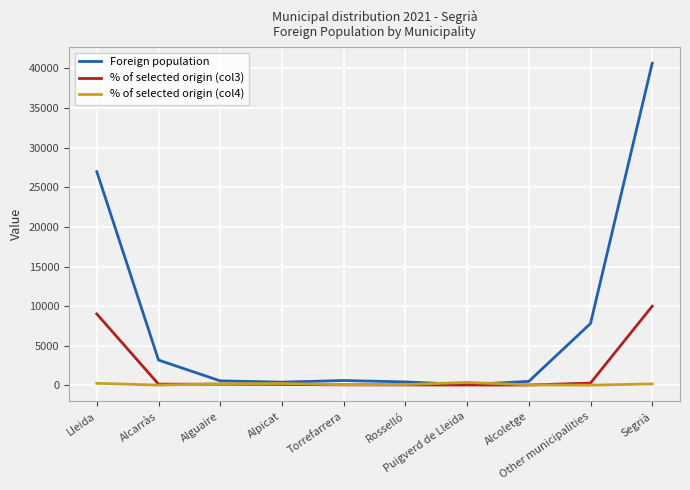

Rank the series by their average value, from lowest to highest.

% of selected origin (col4), % of selected origin (col3), Foreign population